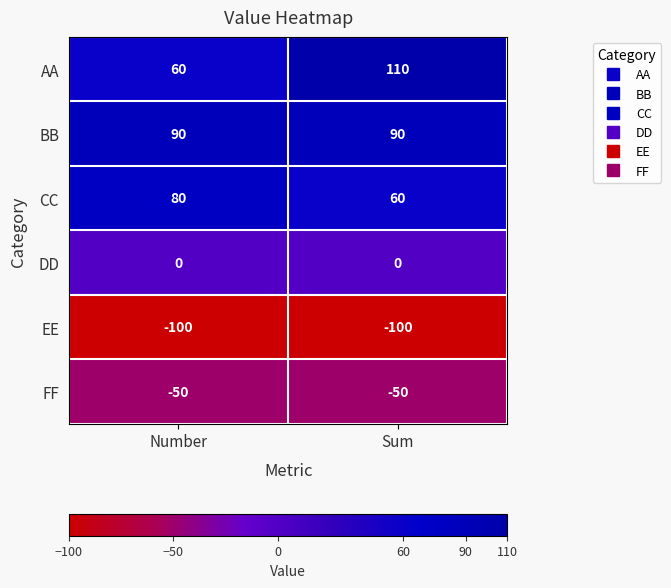

Reading left to right, what are all the values shown in this chart?

AA: Number=60	Sum=110
BB: Number=90	Sum=90
CC: Number=80	Sum=60
DD: Number=0	Sum=0
EE: Number=-100	Sum=-100
FF: Number=-50	Sum=-50